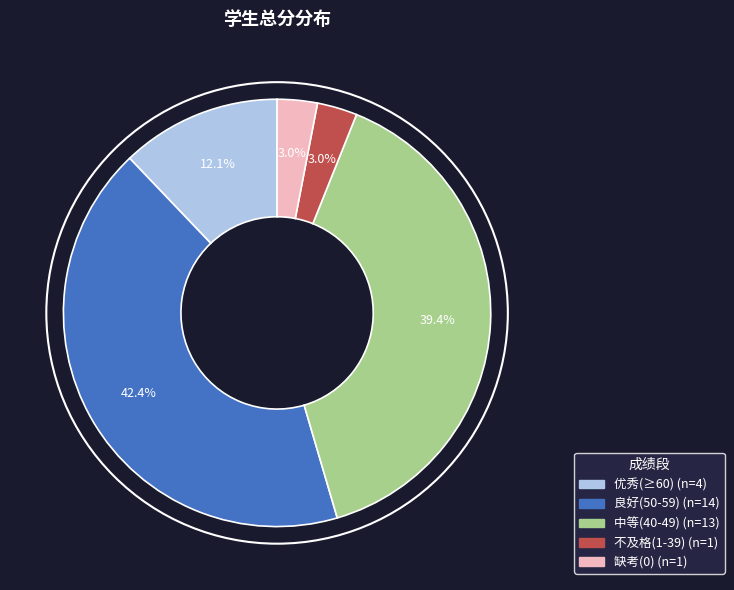

Is there a majority slice in this chart?

No